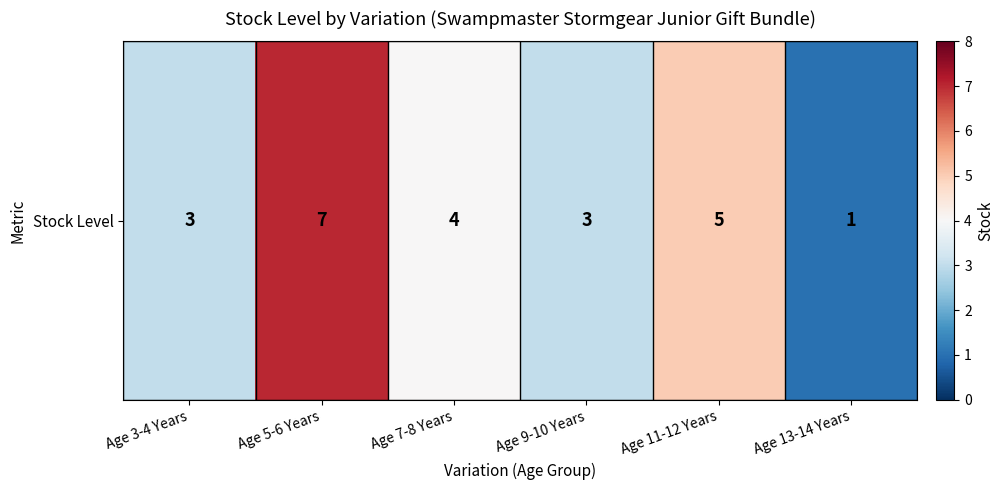

The value at Age 9-10 Years is 3. True or false?

True